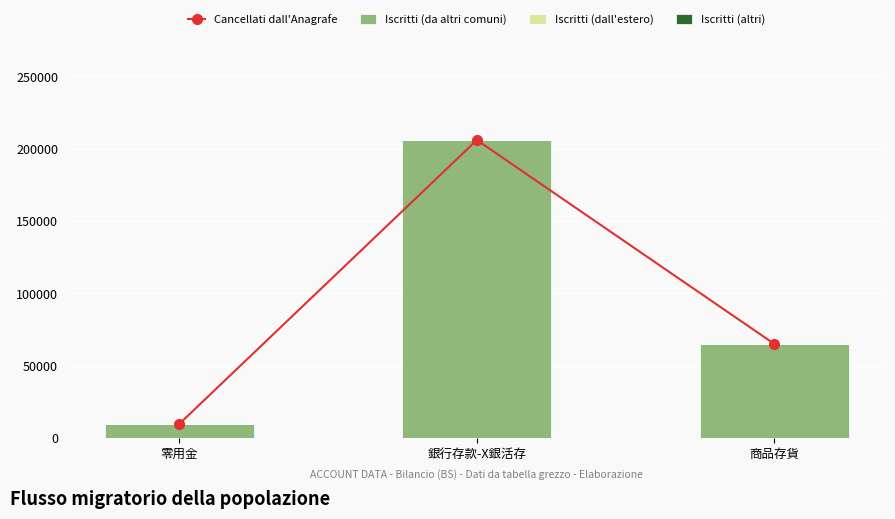

Reading left to right, list all the values displayed in this chart.

Cancellati dall'Anagrafe: 9750	206000	65000
Iscritti (da altri comuni): 9750	206000	65000
Iscritti (dall'estero): 0	0	0
Iscritti (altri): 0	0	0